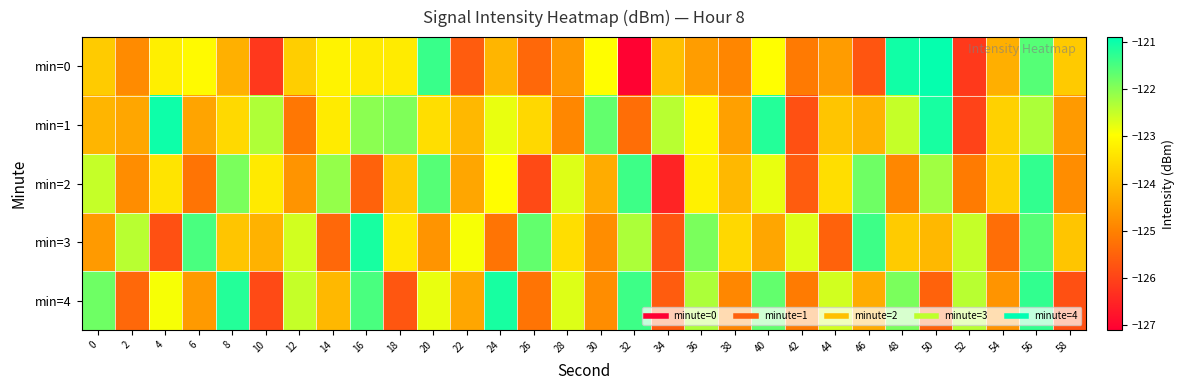

Reading left to right, what are all the values shown in this chart?

min=0: 0=-123.8	2=-124.8	4=-123.2	6=-123.0	8=-124.2	10=-126.2	12=-123.8	14=-123.2	16=-123.3	18=-123.3	20=-121.4	22=-125.6	24=-124.2	26=-125.4	28=-124.6	30=-123.0	32=-127.1	34=-124.0	36=-124.5	38=-124.9	40=-123.0	42=-125.1	44=-124.6	46=-125.7	48=-121.0	50=-121.0	52=-126.2	54=-124.3	56=-121.6	58=-123.8
min=1: 0=-124.2	2=-124.4	4=-121.0	6=-124.4	8=-123.6	10=-122.3	12=-125.2	14=-123.3	16=-122.0	18=-121.9	20=-123.5	22=-124.1	24=-122.8	26=-123.6	28=-124.9	30=-121.7	32=-125.3	34=-122.4	36=-123.1	38=-124.5	40=-121.2	42=-125.8	44=-123.9	46=-124.2	48=-122.5	50=-121.1	52=-126.0	54=-123.7	56=-122.3	58=-124.6
min=2: 0=-122.5	2=-124.8	4=-123.4	6=-125.2	8=-121.9	10=-123.3	12=-124.7	14=-122.1	16=-125.5	18=-123.8	20=-121.6	22=-124.4	24=-123.0	26=-125.9	28=-122.7	30=-124.3	32=-121.4	34=-126.5	36=-123.2	38=-124.1	40=-122.8	42=-125.6	44=-123.5	46=-121.8	48=-124.9	50=-122.2	52=-125.1	54=-123.7	56=-121.3	58=-124.8
min=3: 0=-124.6	2=-122.4	4=-125.8	6=-121.5	8=-123.9	10=-124.2	12=-122.6	14=-125.4	16=-121.1	18=-123.3	20=-124.7	22=-122.9	24=-125.2	26=-121.7	28=-123.5	30=-124.8	32=-122.3	34=-125.7	36=-121.9	38=-123.6	40=-124.4	42=-122.7	44=-125.5	46=-121.4	48=-123.8	50=-124.1	52=-122.5	54=-125.3	56=-121.6	58=-123.9
min=4: 0=-121.8	2=-125.4	4=-122.9	6=-124.6	8=-121.2	10=-125.9	12=-122.5	14=-124.1	16=-121.5	18=-125.7	20=-122.8	22=-124.4	24=-121.1	26=-125.2	28=-122.7	30=-124.8	32=-121.4	34=-125.6	36=-122.3	38=-124.9	40=-121.7	42=-125.1	44=-122.6	46=-124.3	48=-121.9	50=-125.5	52=-122.4	54=-124.7	56=-121.3	58=-125.8